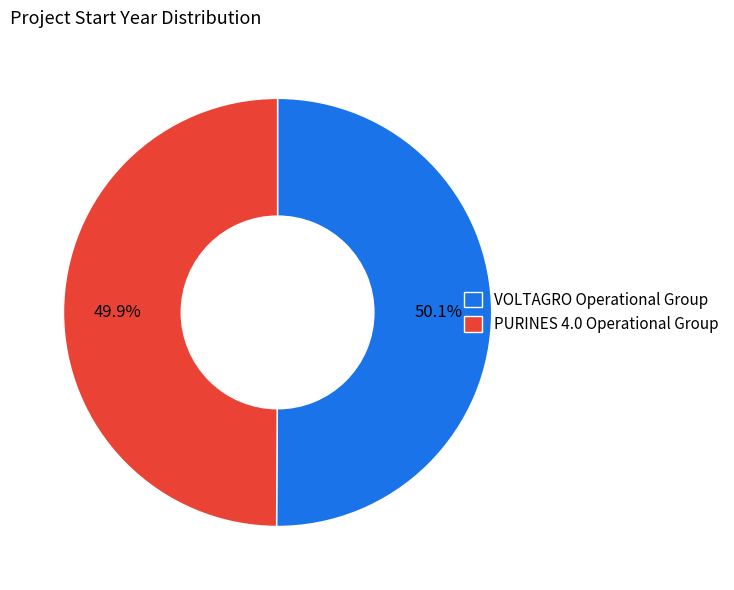

How many slices are in this pie chart?

2